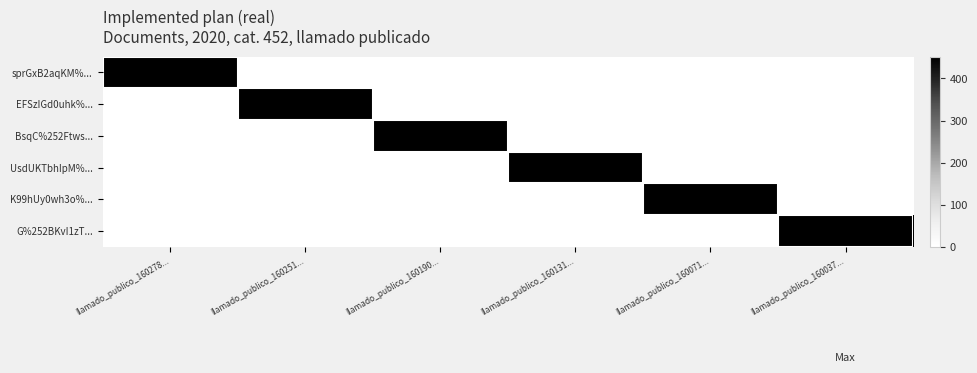

Reading left to right, transcribe all the data shown in this chart.

sprGxB2aqKM%...: llamado_publico_160278...=452	llamado_publico_160251...=0	llamado_publico_160190...=0	llamado_publico_160131...=0	llamado_publico_160071...=0	llamado_publico_160037...=0
EFSzIGd0uhk%...: llamado_publico_160278...=0	llamado_publico_160251...=452	llamado_publico_160190...=0	llamado_publico_160131...=0	llamado_publico_160071...=0	llamado_publico_160037...=0
BsqC%252Ftws...: llamado_publico_160278...=0	llamado_publico_160251...=0	llamado_publico_160190...=452	llamado_publico_160131...=0	llamado_publico_160071...=0	llamado_publico_160037...=0
UsdUKTbhIpM%...: llamado_publico_160278...=0	llamado_publico_160251...=0	llamado_publico_160190...=0	llamado_publico_160131...=452	llamado_publico_160071...=0	llamado_publico_160037...=0
K99hUy0wh3o%...: llamado_publico_160278...=0	llamado_publico_160251...=0	llamado_publico_160190...=0	llamado_publico_160131...=0	llamado_publico_160071...=452	llamado_publico_160037...=0
G%252BKvI1zT...: llamado_publico_160278...=0	llamado_publico_160251...=0	llamado_publico_160190...=0	llamado_publico_160131...=0	llamado_publico_160071...=0	llamado_publico_160037...=452